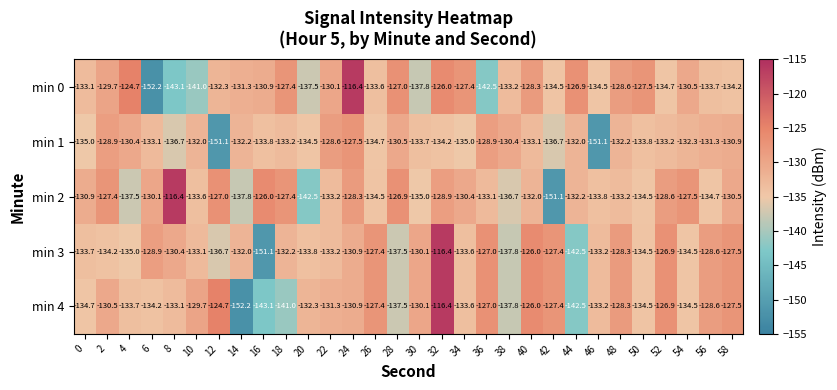

Rank the series at 6 from lowest to highest value.

min 0, min 4, min 1, min 2, min 3